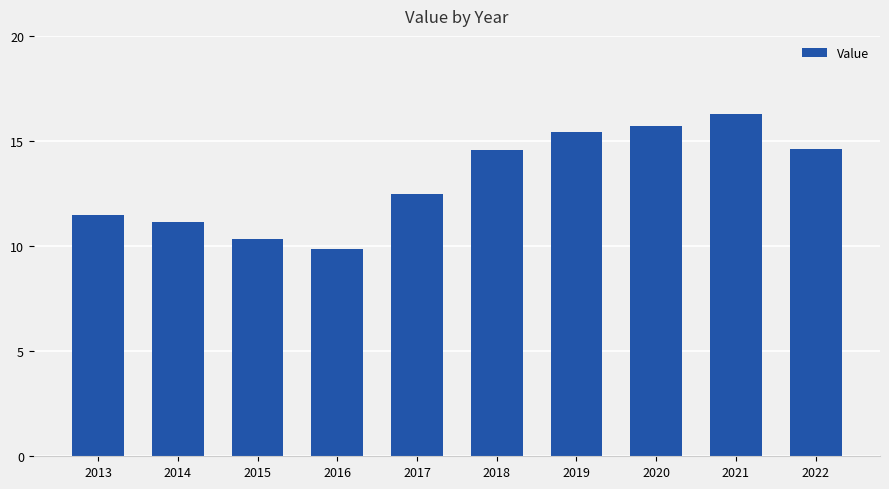

Which has a higher value, 2020 or 2014?

2020